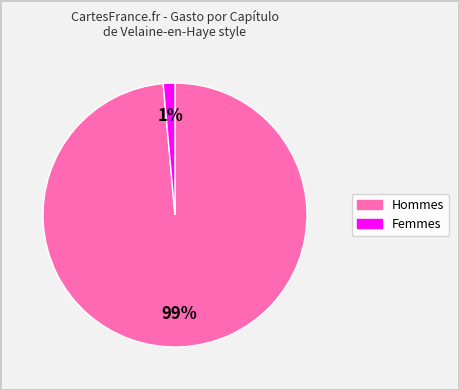

Is there a majority slice in this chart?

Yes